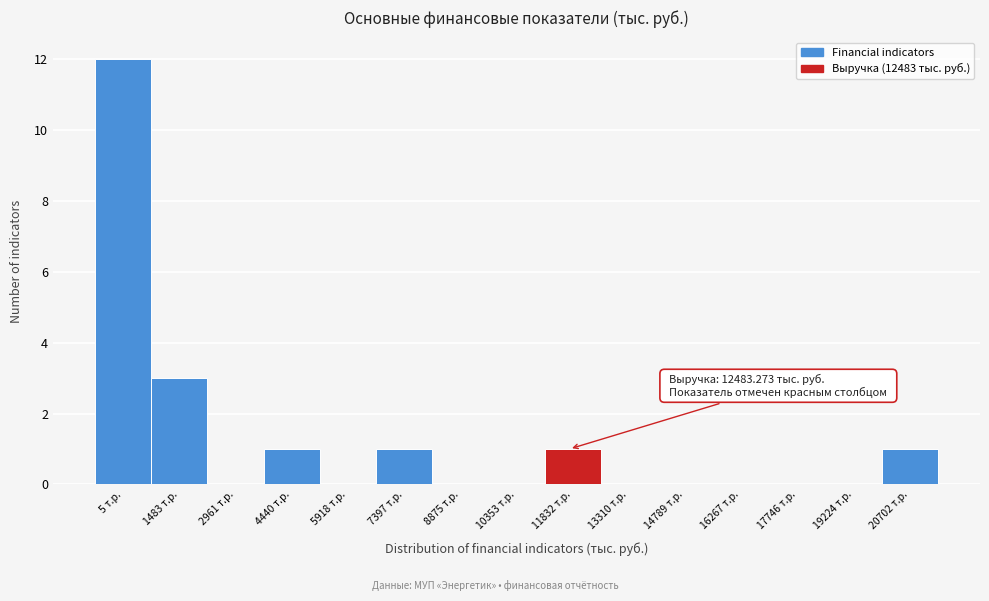

Reading right to left, list all the values displayed in this chart.

20702 т.р.=1	19224 т.р.=0	17746 т.р.=0	16267 т.р.=0	14789 т.р.=0	13310 т.р.=0	11832 т.р.=1	10353 т.р.=0	8875 т.р.=0	7397 т.р.=1	5918 т.р.=0	4440 т.р.=1	2961 т.р.=0	1483 т.р.=3	5 т.р.=12